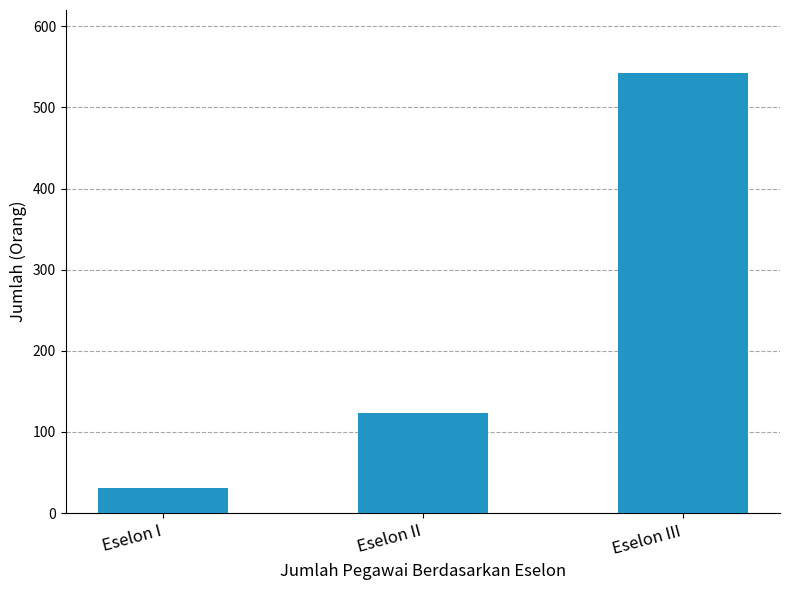

What is the average value?

232